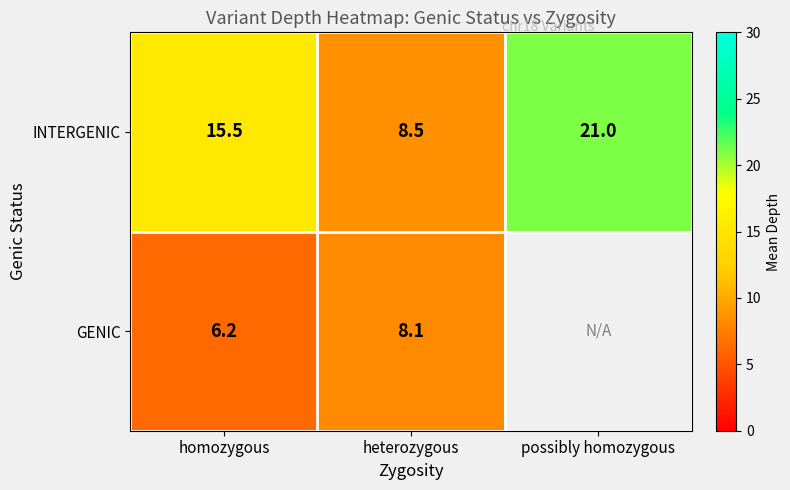

At how many categories does at least one series exceed 6?

3